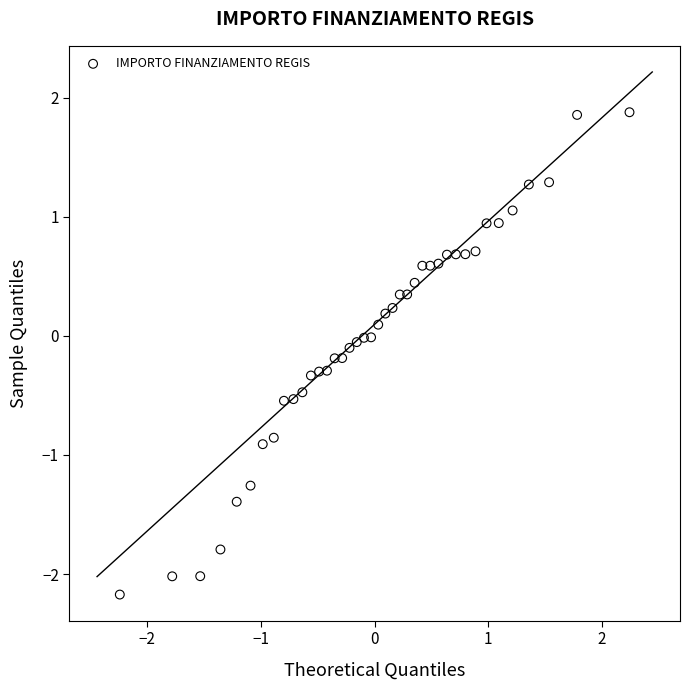

What is the range of Y values (max minus min)?

4.1